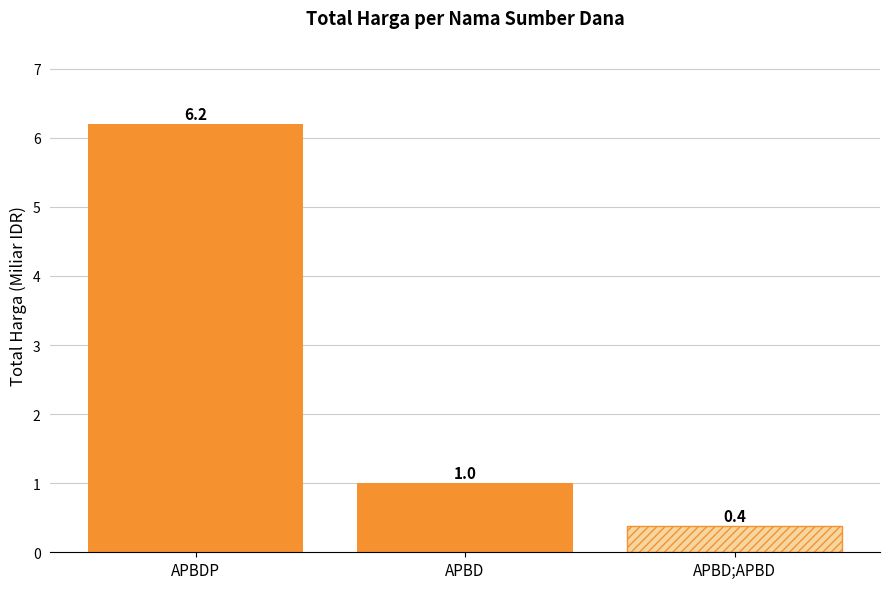

Which category has the highest value across all series?

APBDP